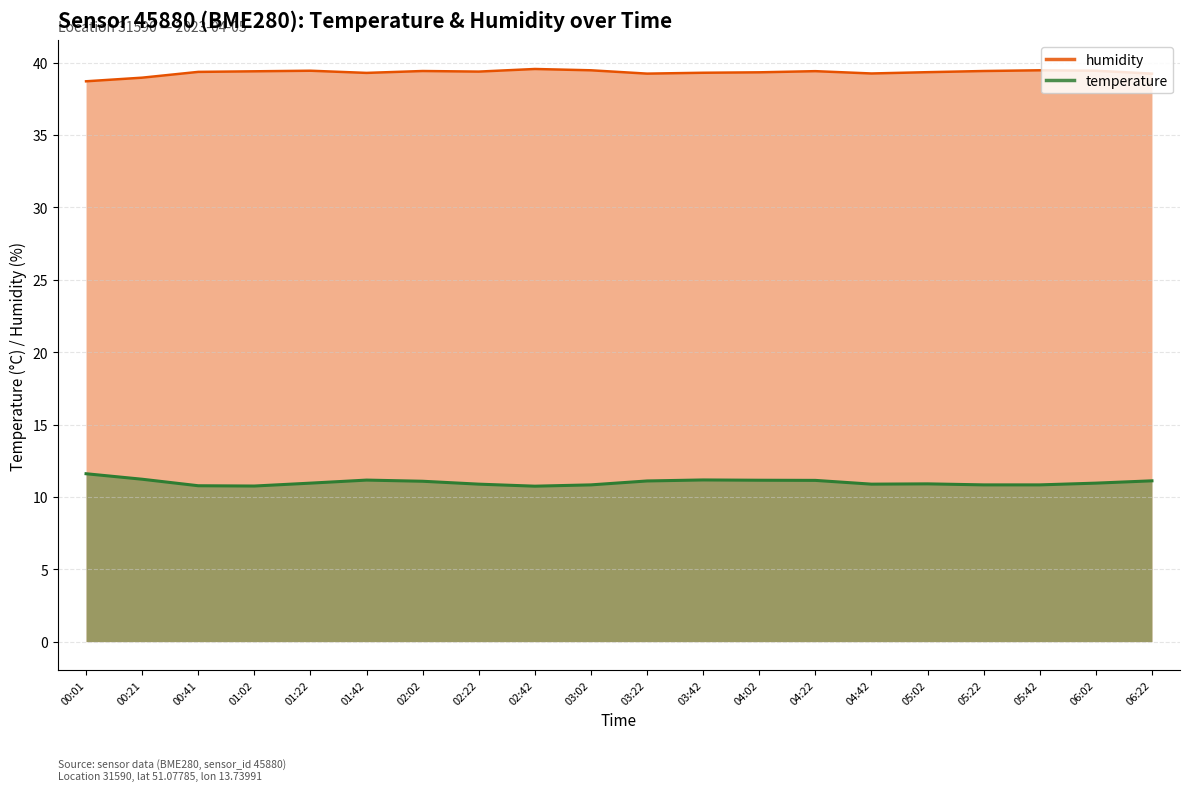

What is the label of the 19th point from the right?

00:21